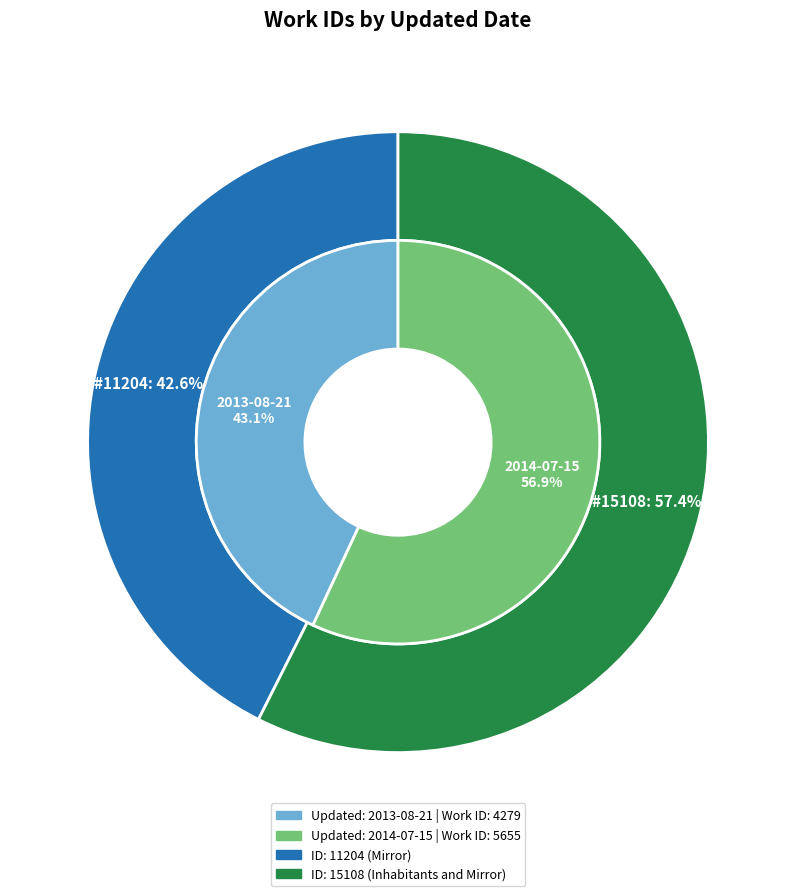

The 2014-07-15 slice represents 48% of the pie. True or false?

False